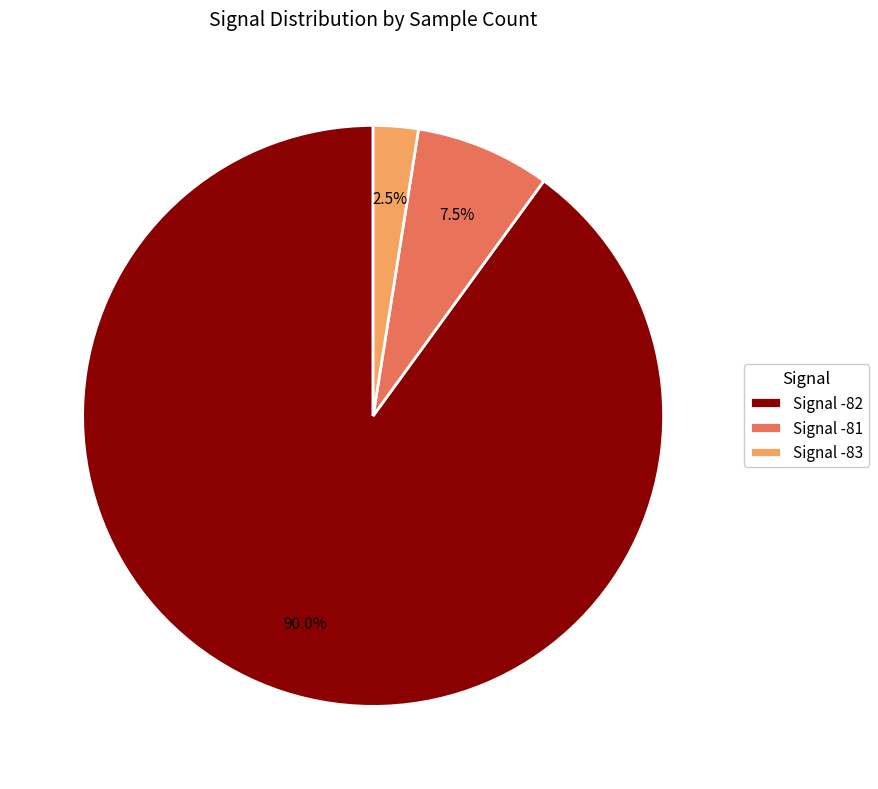

To the nearest percent, what is the average slice percentage?

33%